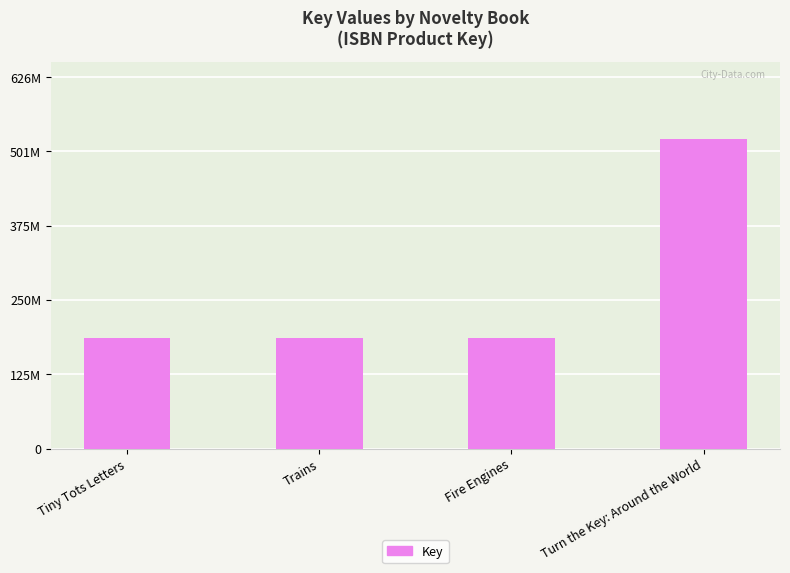

Read the value at Fire Engines.

187032988